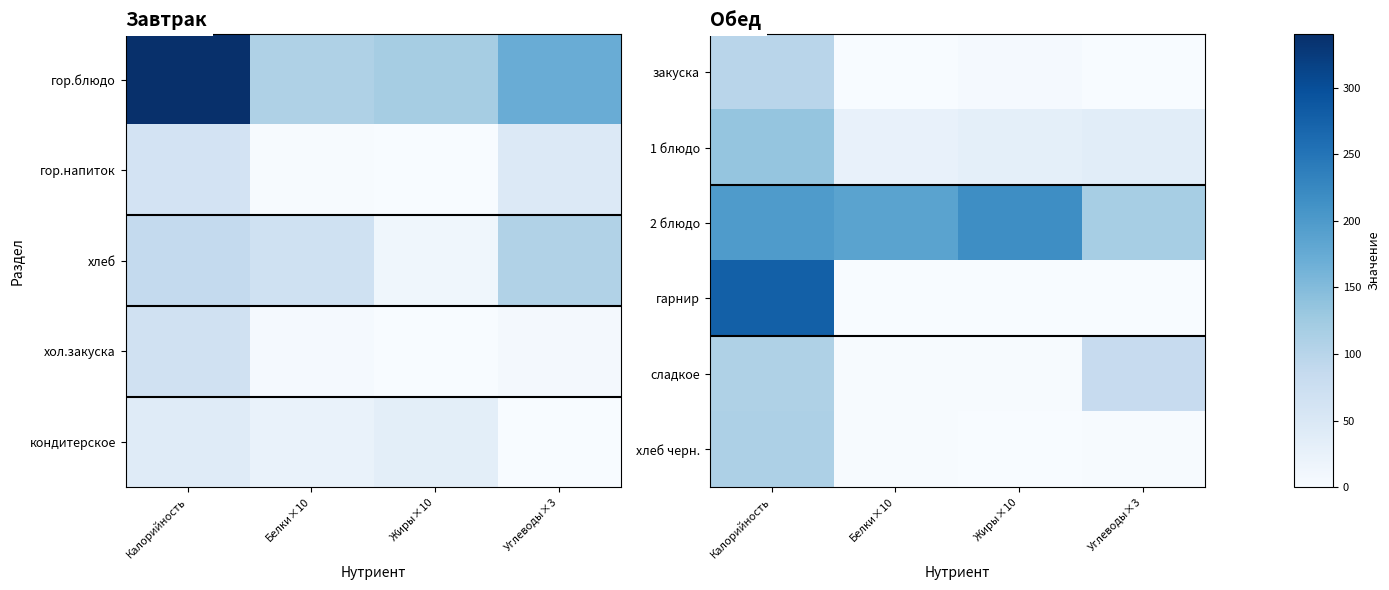

At Углеводы×3, list the series in order from largest to smallest.

2 блюдо, сладкое, 1 блюдо, хлеб черн., закуска, гарнир